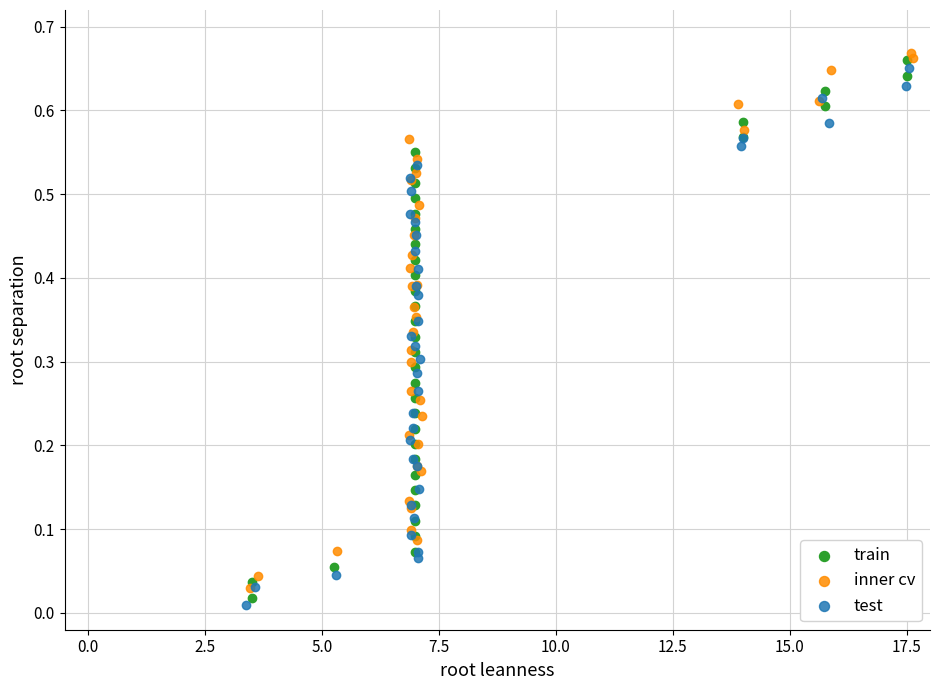

What are all the series names shown in the legend?

train, inner cv, test